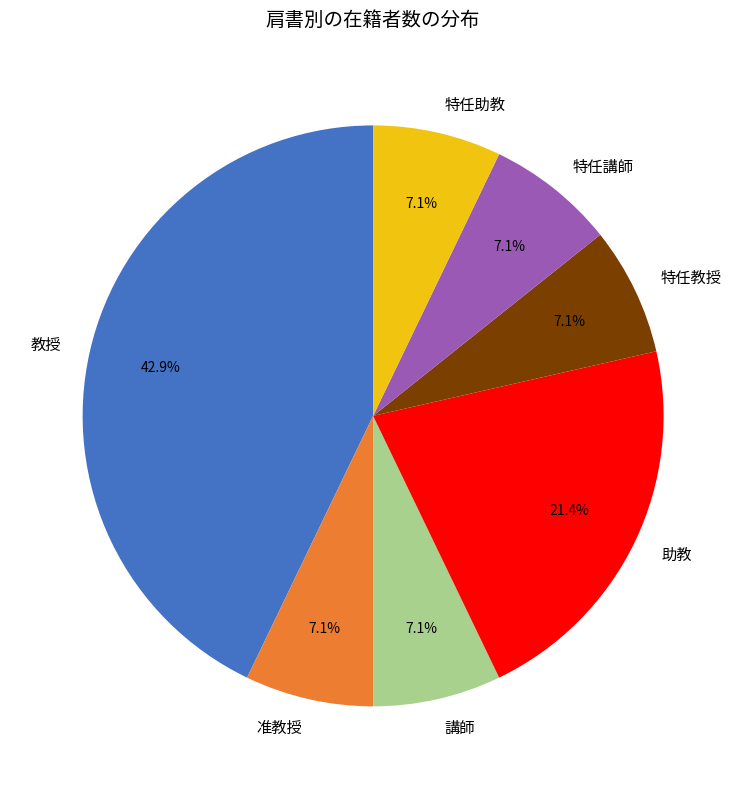

Count the number of slices in the pie.

7